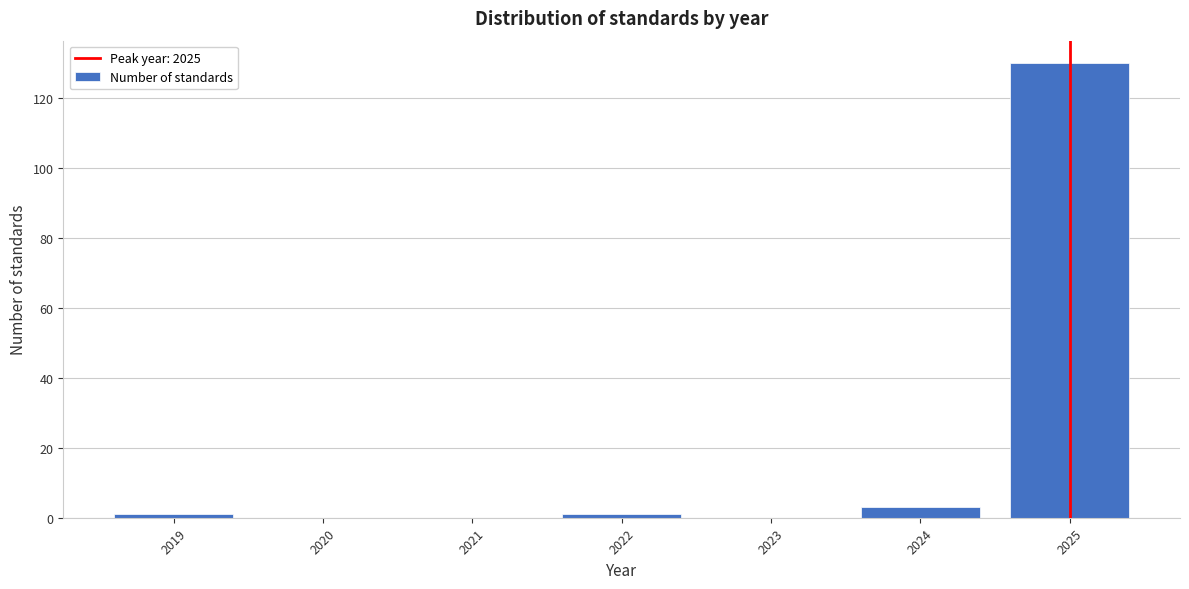

Reading left to right, extract all data points from this chart.

2019=1	2020=0	2021=0	2022=1	2023=0	2024=3	2025=130